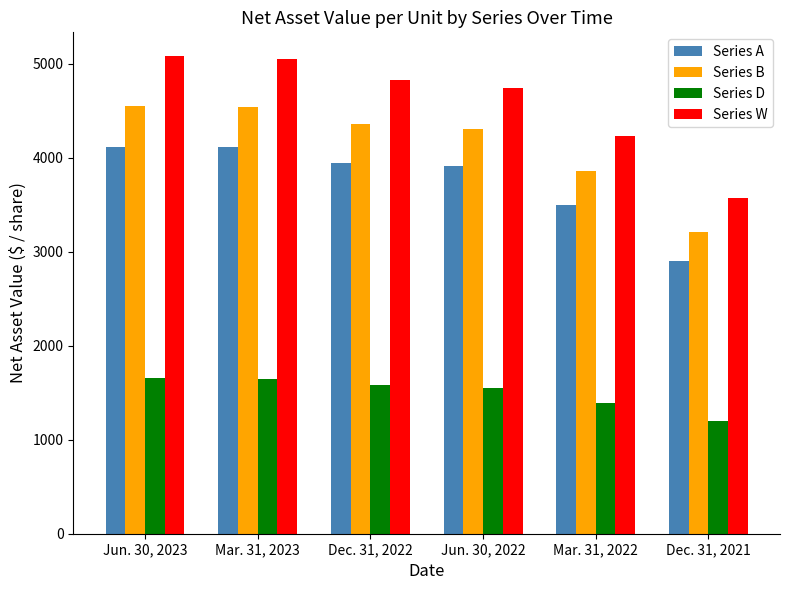

At how many categories does at least one series exceed 1491?

6